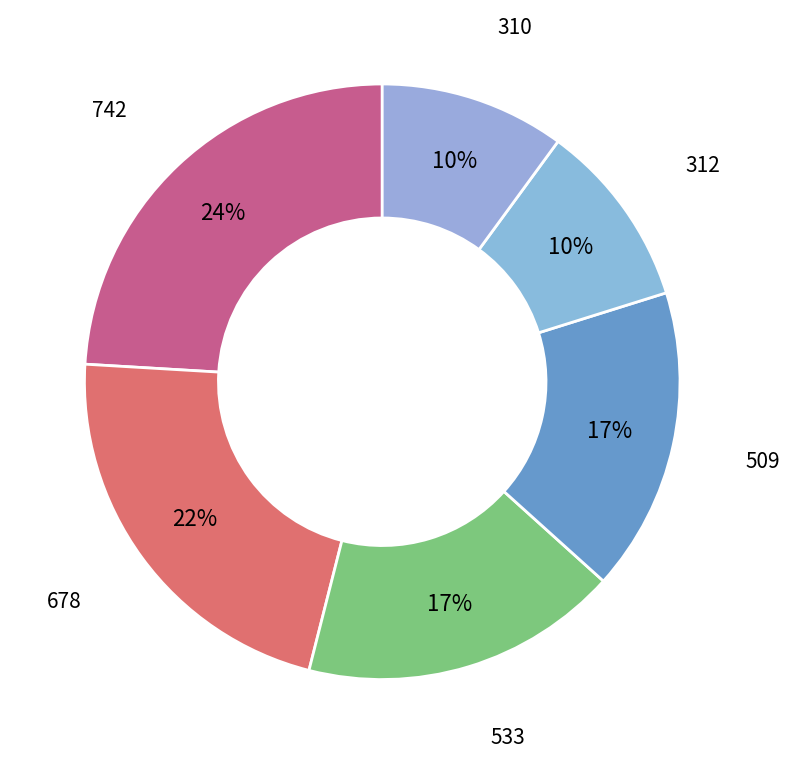

To the nearest percent, what is the combined percentage of 678 and 312?

32%